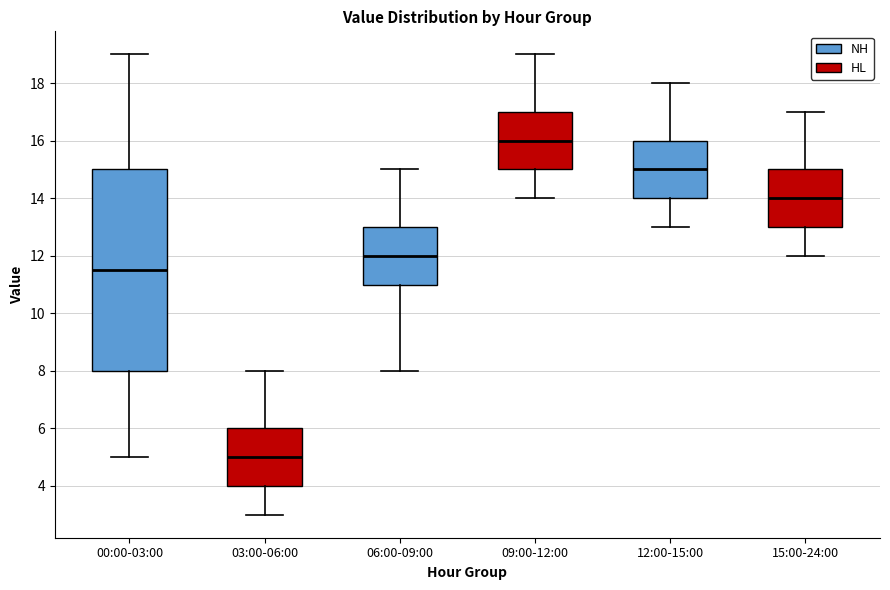

Where is the lower edge of the box for 12:00-15:00 on the y-axis? The values are not printed on the chart, so give them approximately, as read against the axis.

14.0